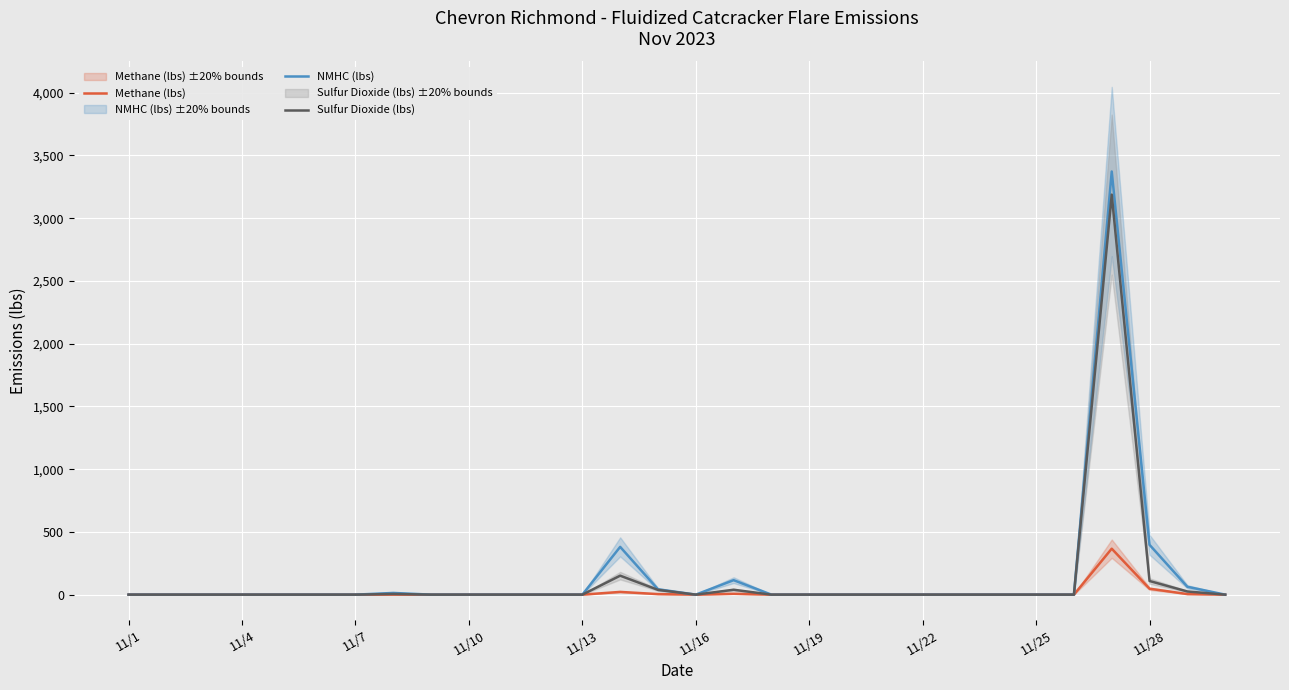

What is the highest value of the Methane (lbs) series?

366.2